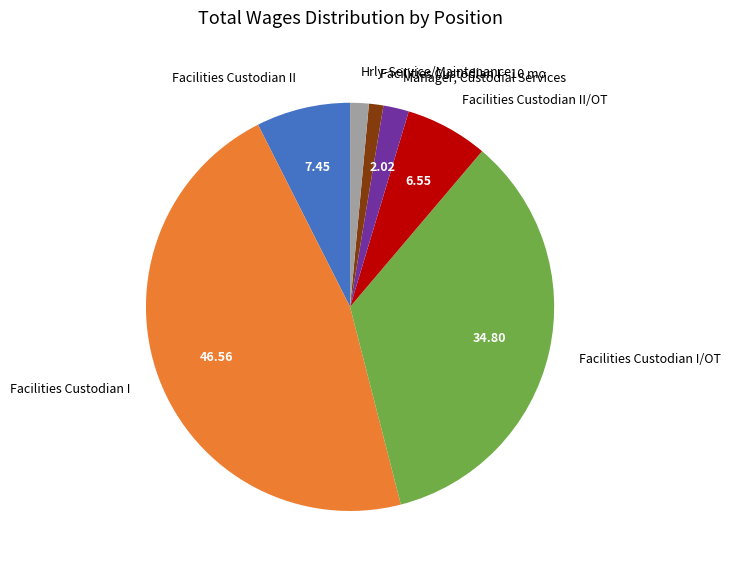

Which category has the biggest portion of the pie?

Facilities Custodian I